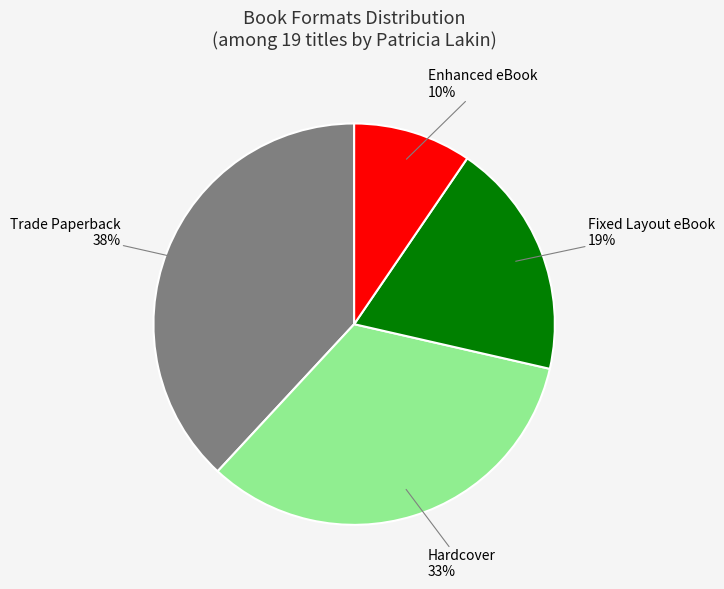

Is there any slice that represents more than half of the pie?

No